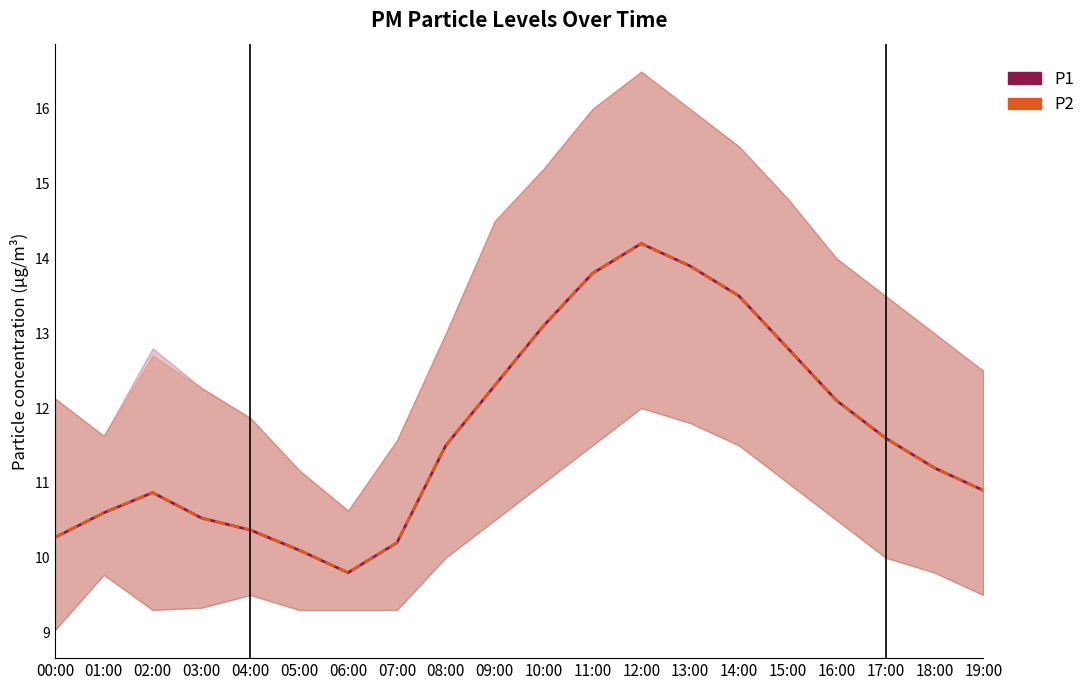

What is the label of the 14th point from the right?

06:00